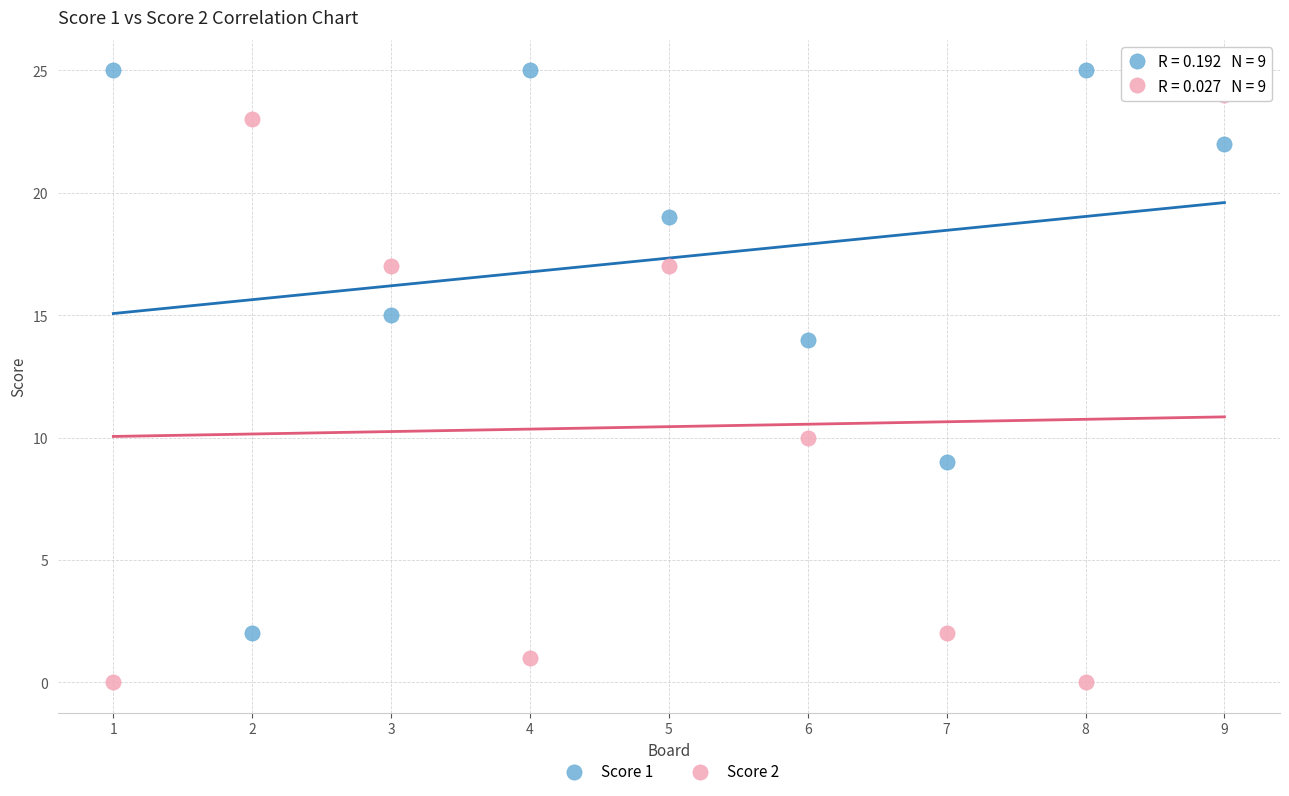

Across all data points, what is the range of Y values (max minus min)?

25